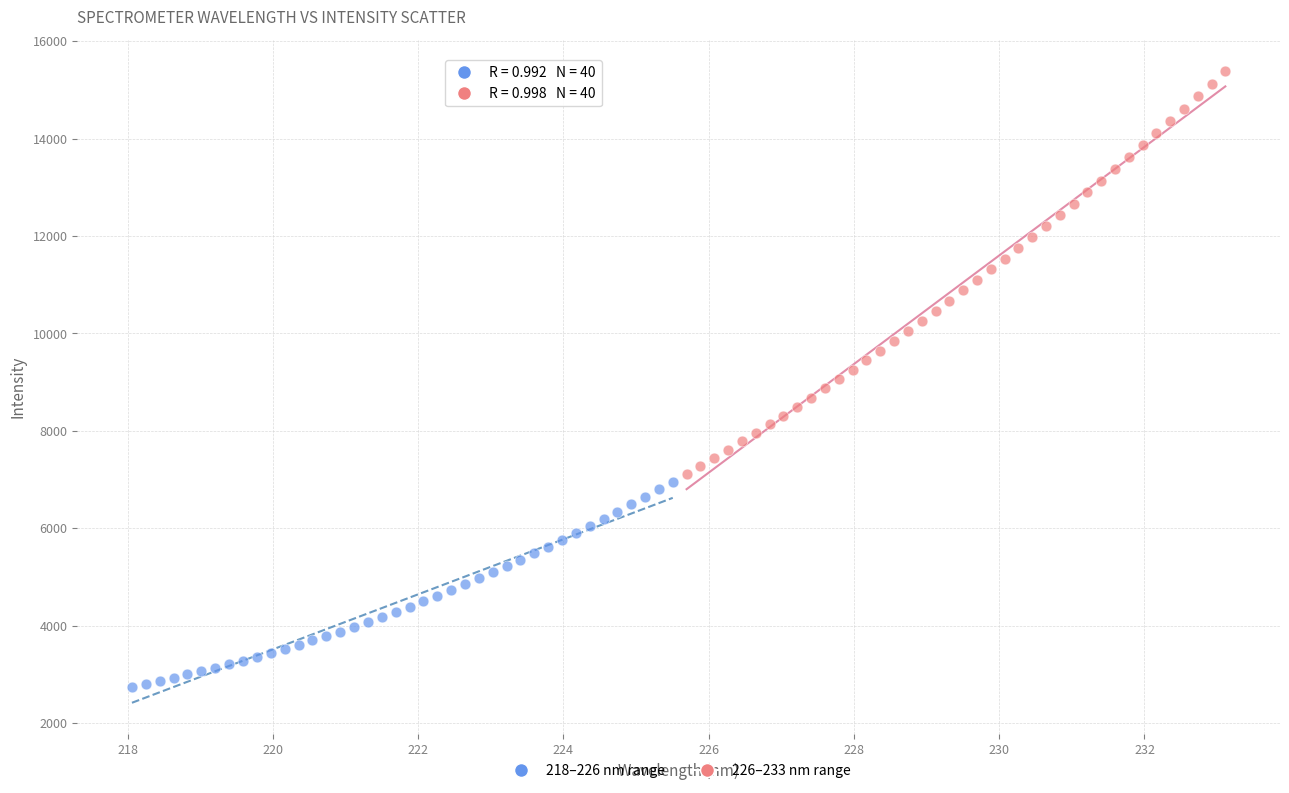

What are all the series names shown in the legend?

218–226 nm range, 226–233 nm range